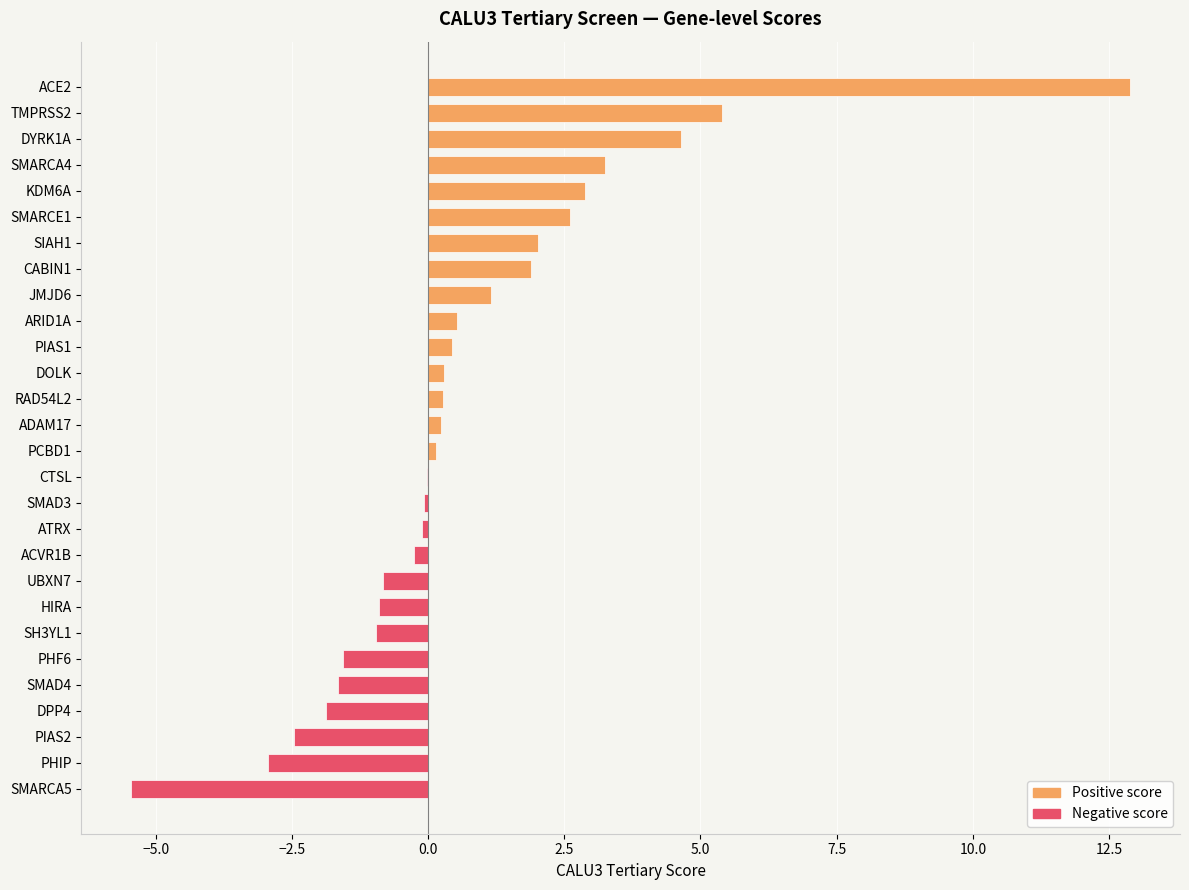

How many categories are shown in the chart?

28